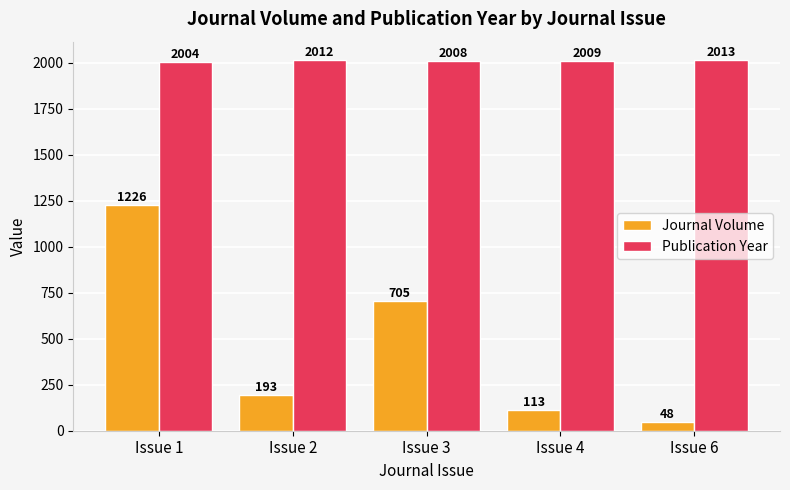

What is the difference between the second highest and minimum values in the Journal Volume series?

657